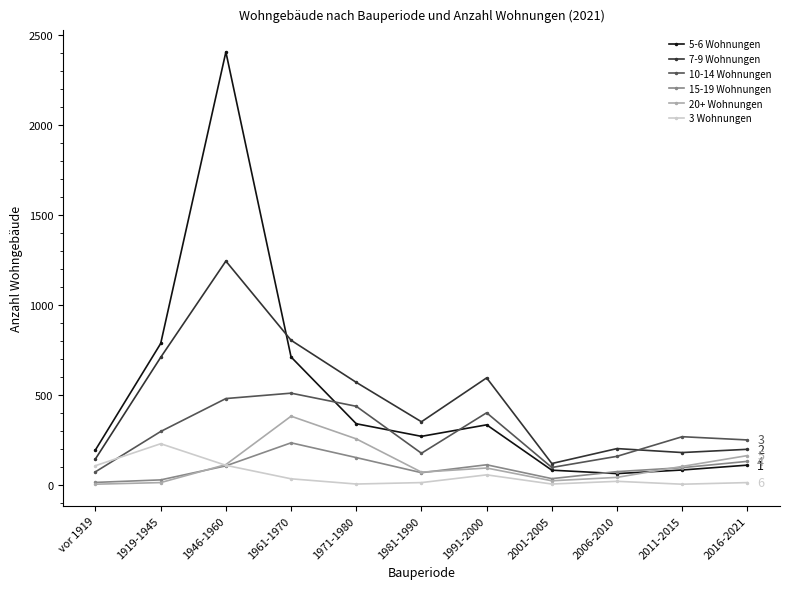

What is the label of the 11th point from the left?

2016-2021